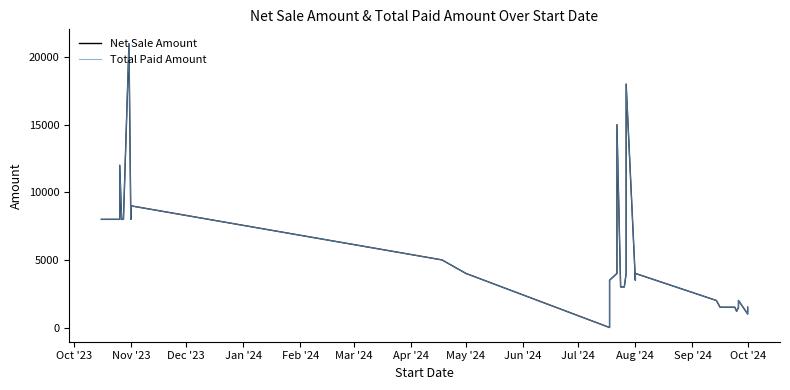

True or false: Total Paid Amount and Net Sale Amount intersect in this chart.

False